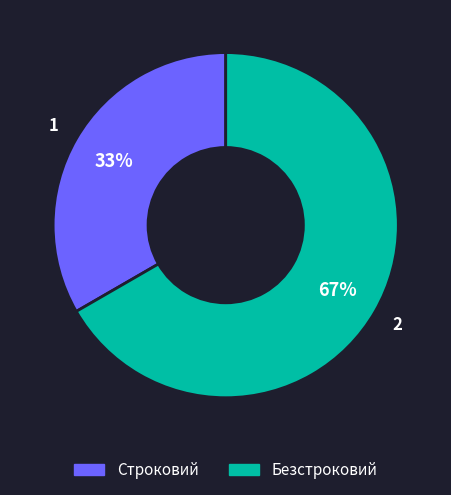

What percentage is the Строковий slice, to the nearest percent?

33%